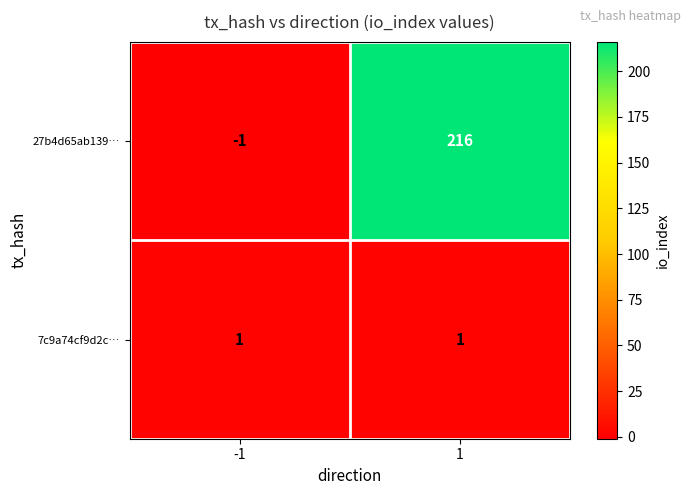

What is the spread (max minus min) of values at 1?

215